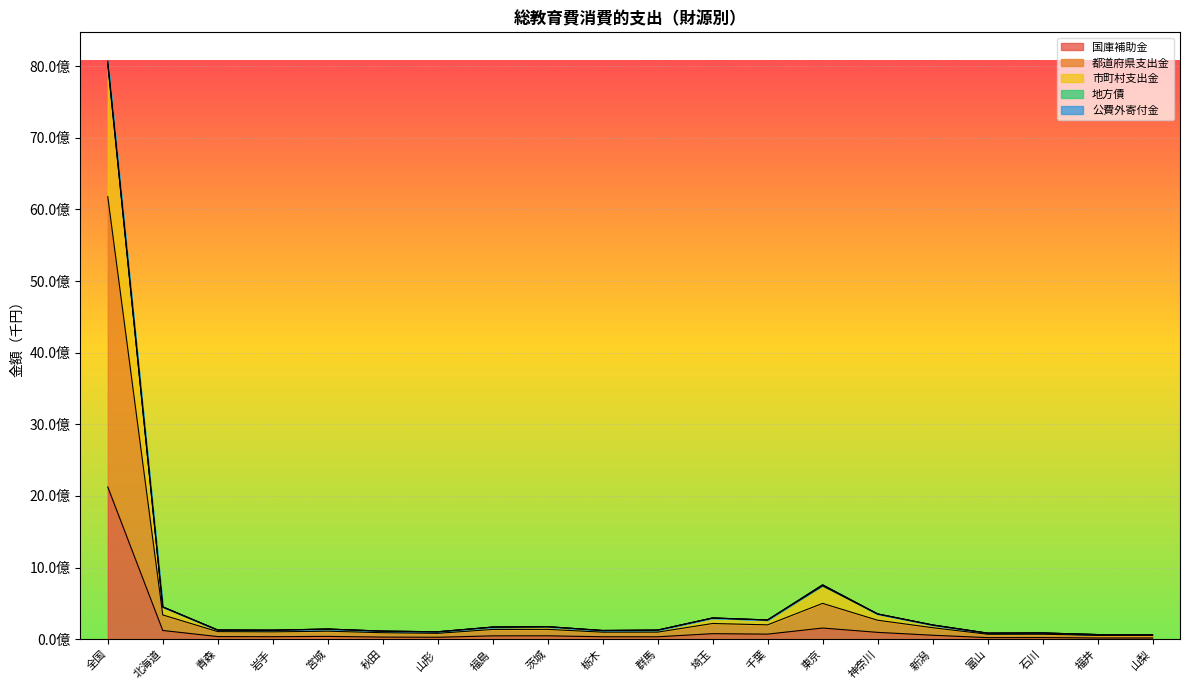

What is the label of the 16th point from the right?

宮城